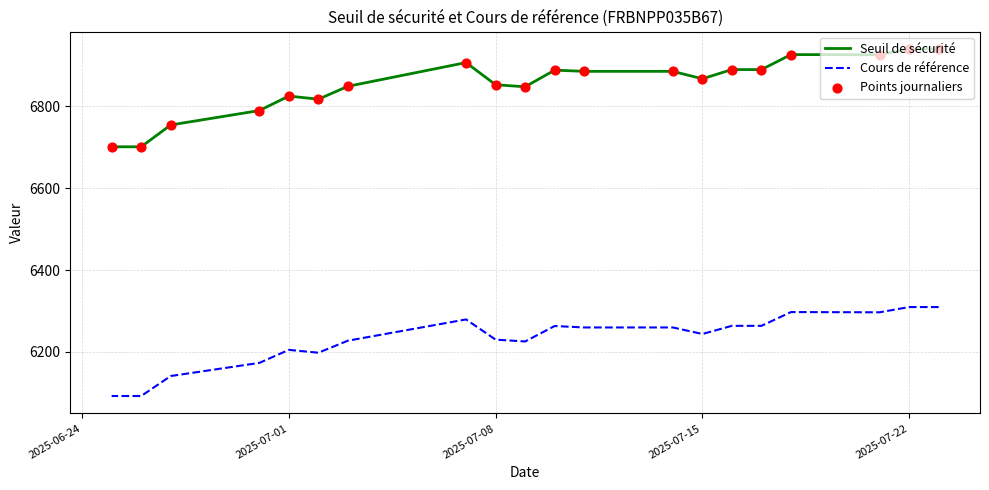

Which series contains the highest Y value?

Seuil de sécurité